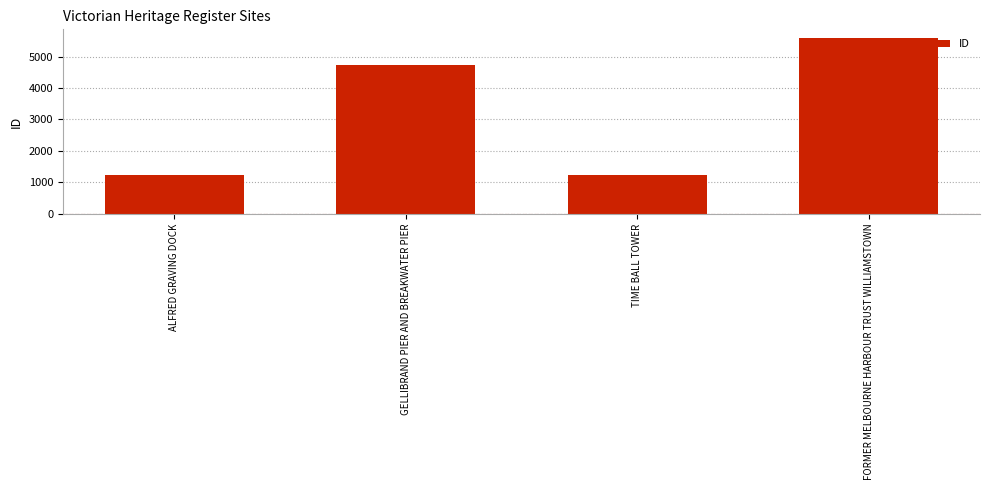

Read the value at ALFRED GRAVING DOCK.

1231